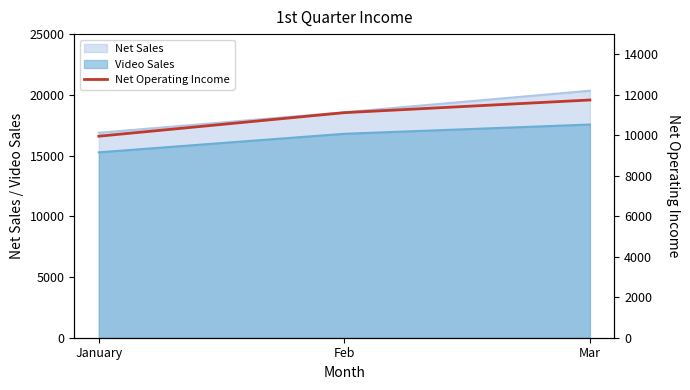

Is it true that the value at Mar is 15784.9?

False